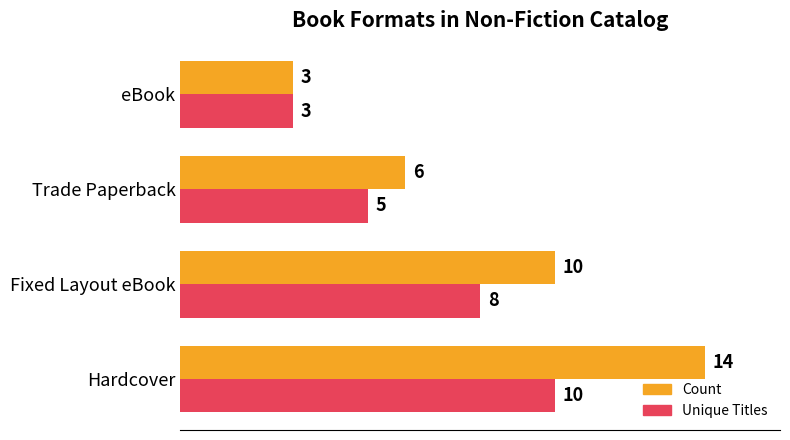

At which label is Unique Titles closest to 6?

Trade Paperback